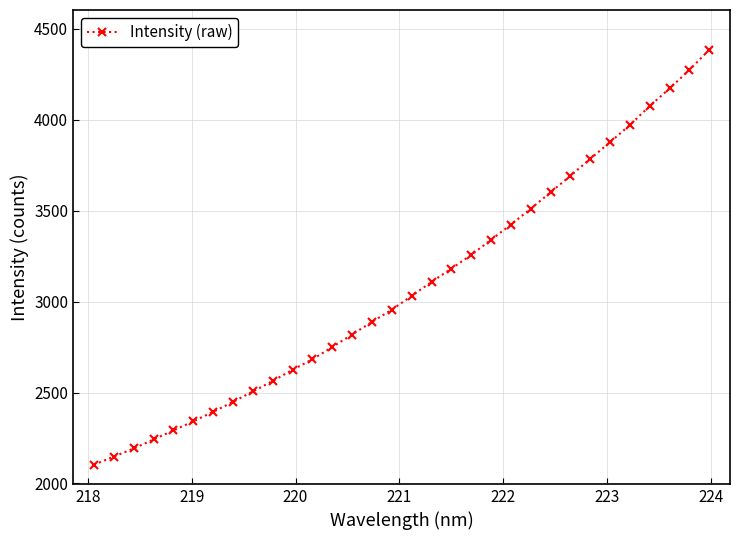

What is the difference between the maximum and minimum values?

2282.4